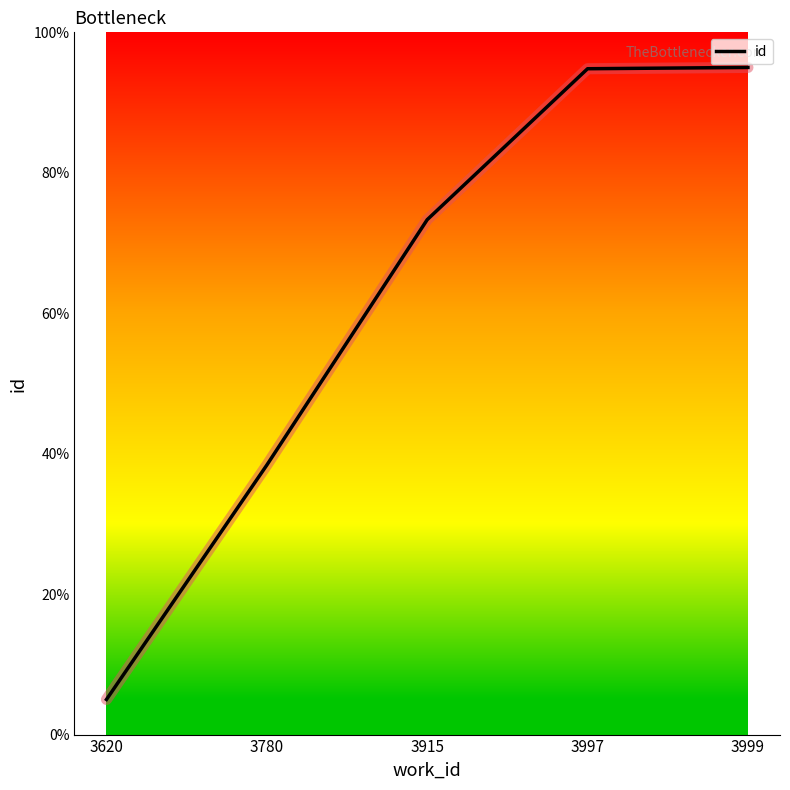

The value at 3999 is 23.9. True or false?

False